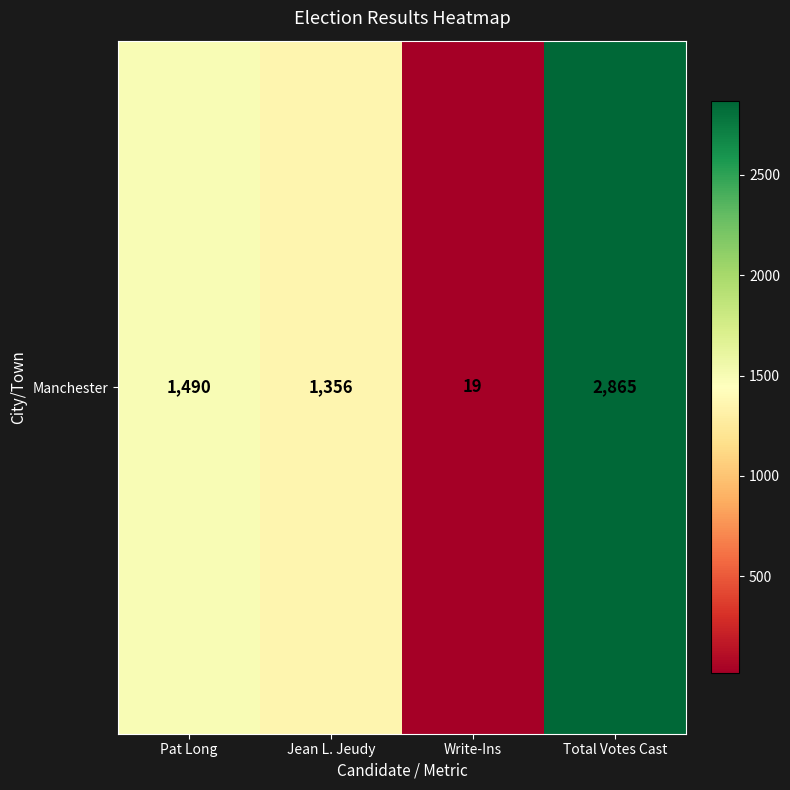

Where does the data first go above 1490?

Total Votes Cast